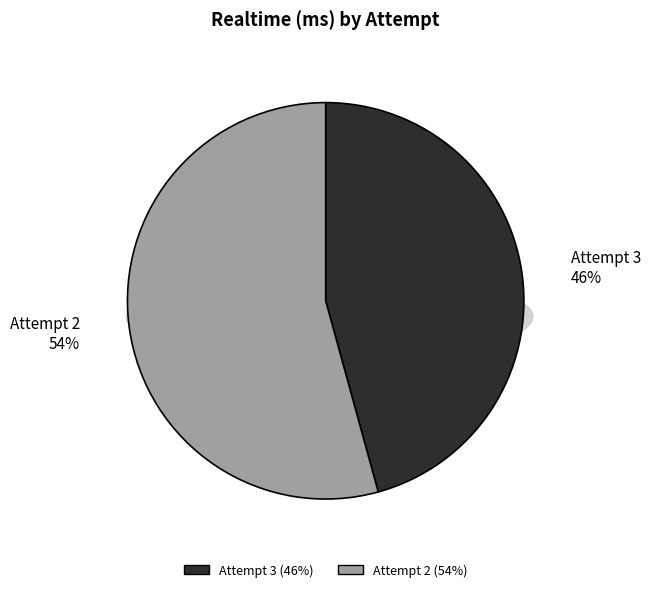

Is it true that Attempt 2 is 59% of the pie?

False